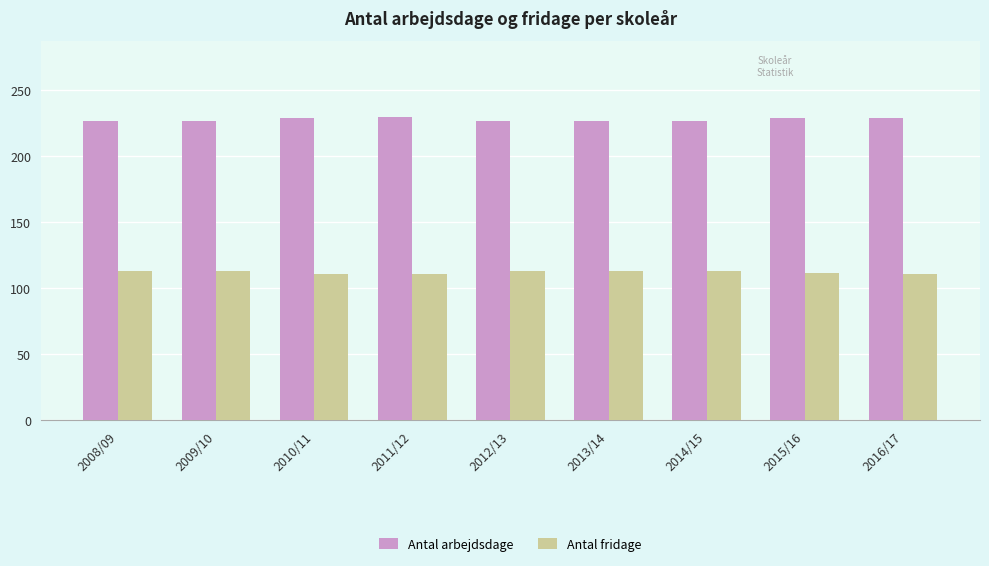

What is the average value of the Antal arbejdsdage series?

228